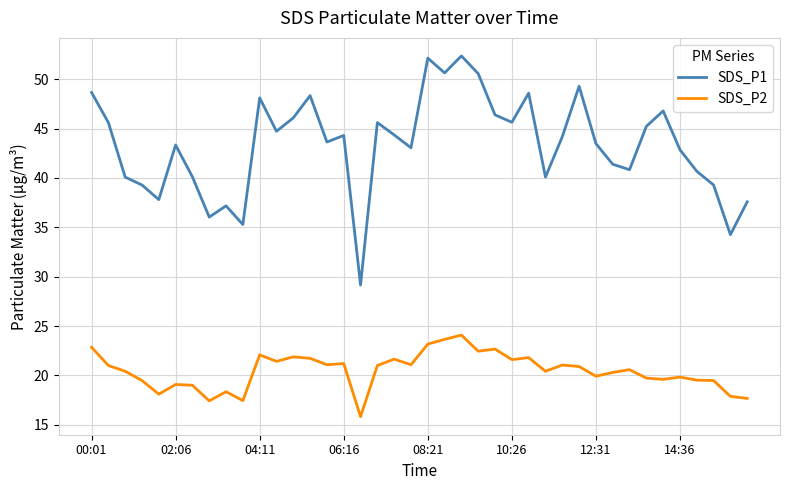

Which series has the largest range (max minus min)?

SDS_P1